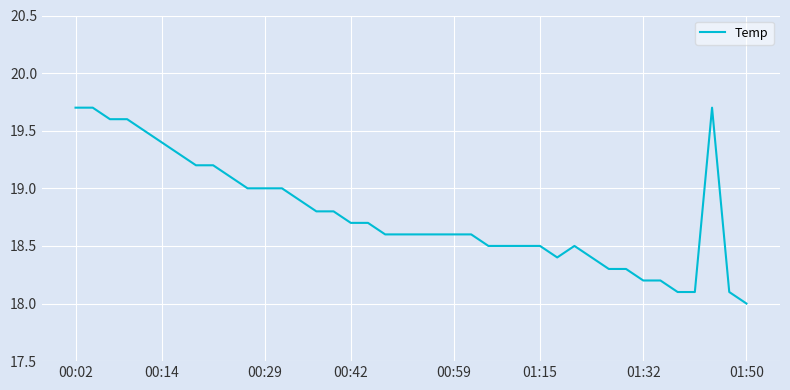

What is the minimum value shown in the chart?

18.0